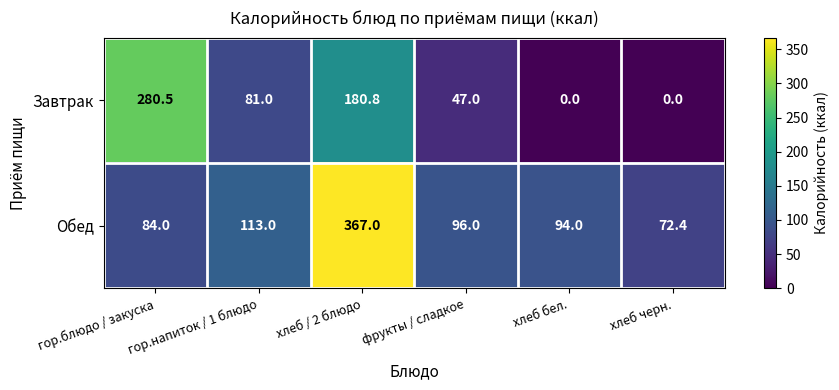

What is the maximum value shown in the chart?

367.0